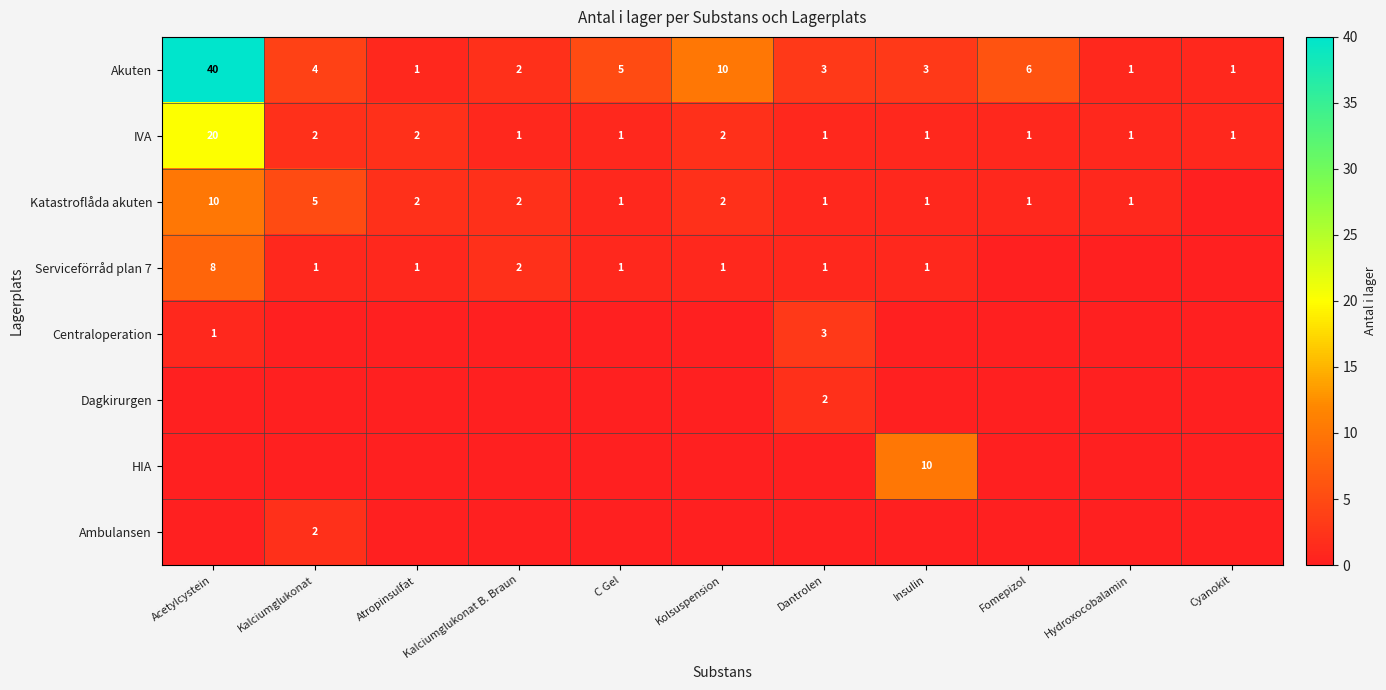

Is it true that Akuten equals 3 at Dantrolen?

True